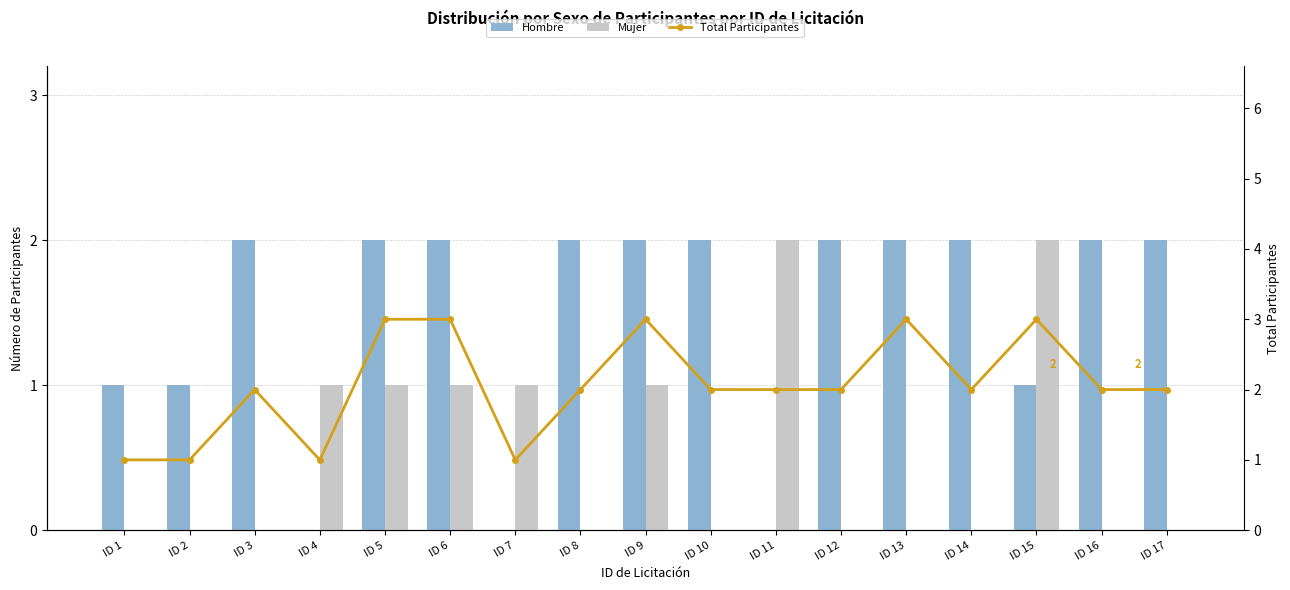

Is it true that Hombre equals 2 at ID 13?

True